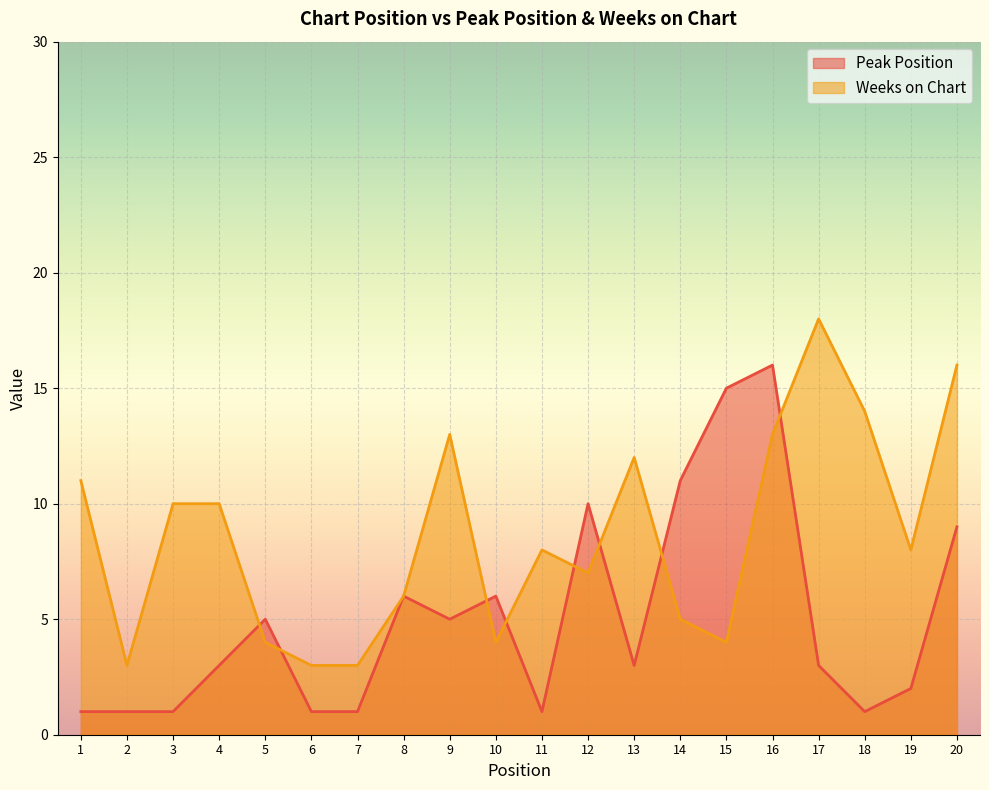

Is it true that Peak Position equals 5 at 13?

False